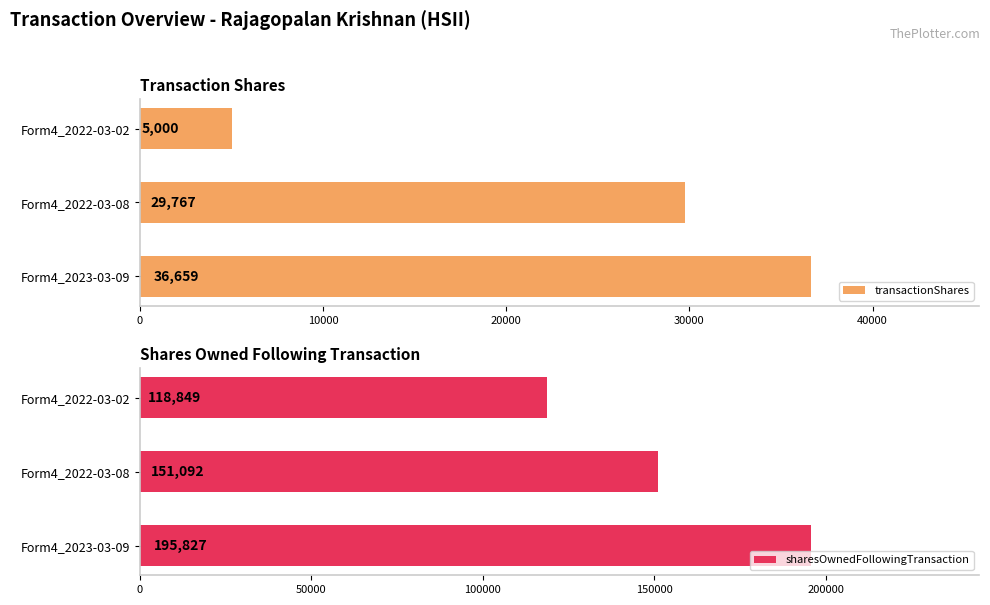

What are all the series names shown in the legend?

transactionShares, sharesOwnedFollowingTransaction